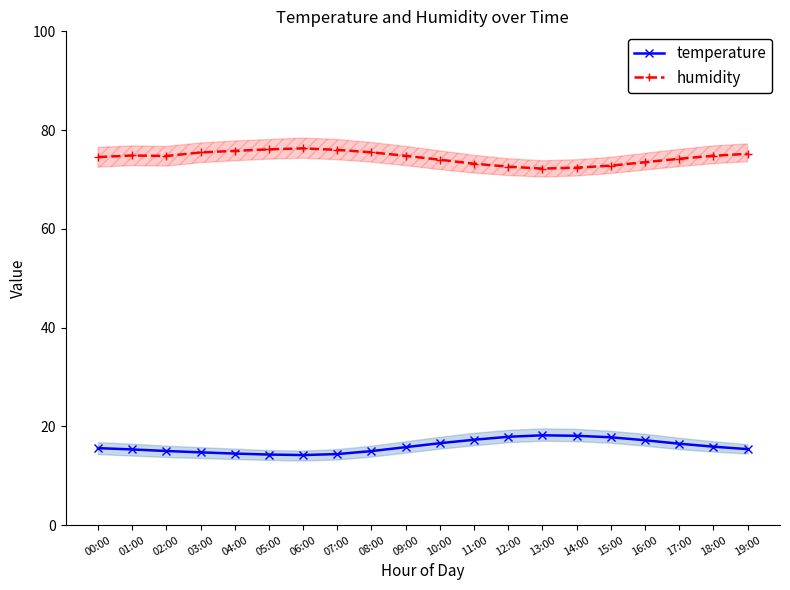

List the series in order of their peak value, highest first.

humidity, temperature